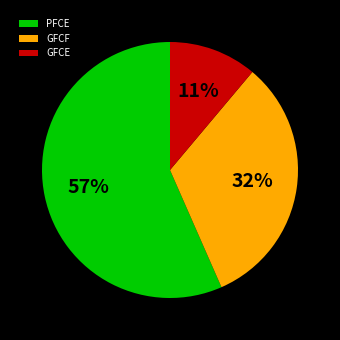

What is the smallest slice in the pie chart?

GFCE